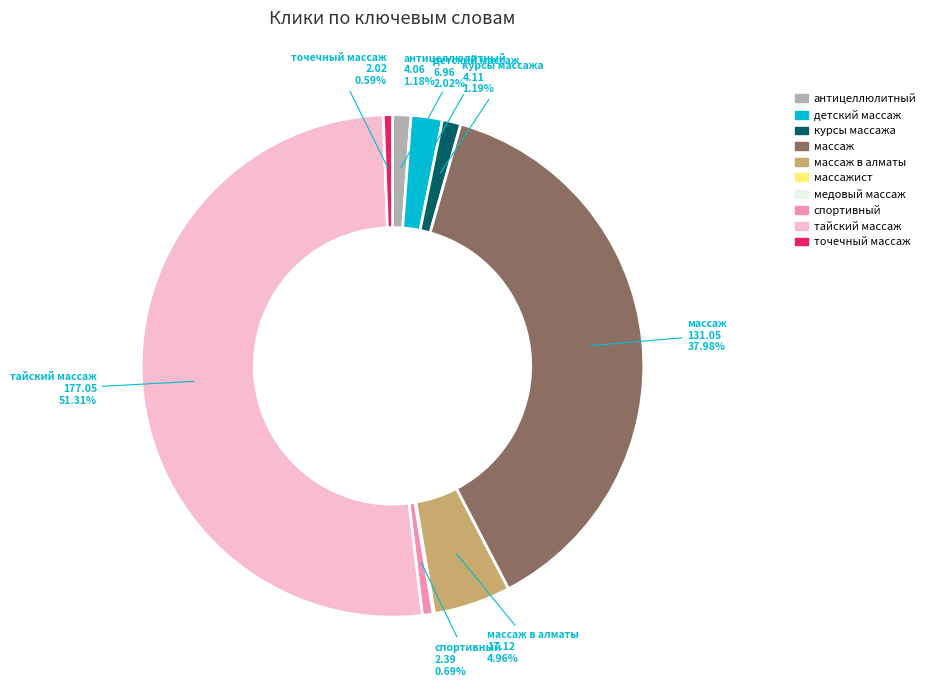

To the nearest percent, what is the average slice percentage?

10%